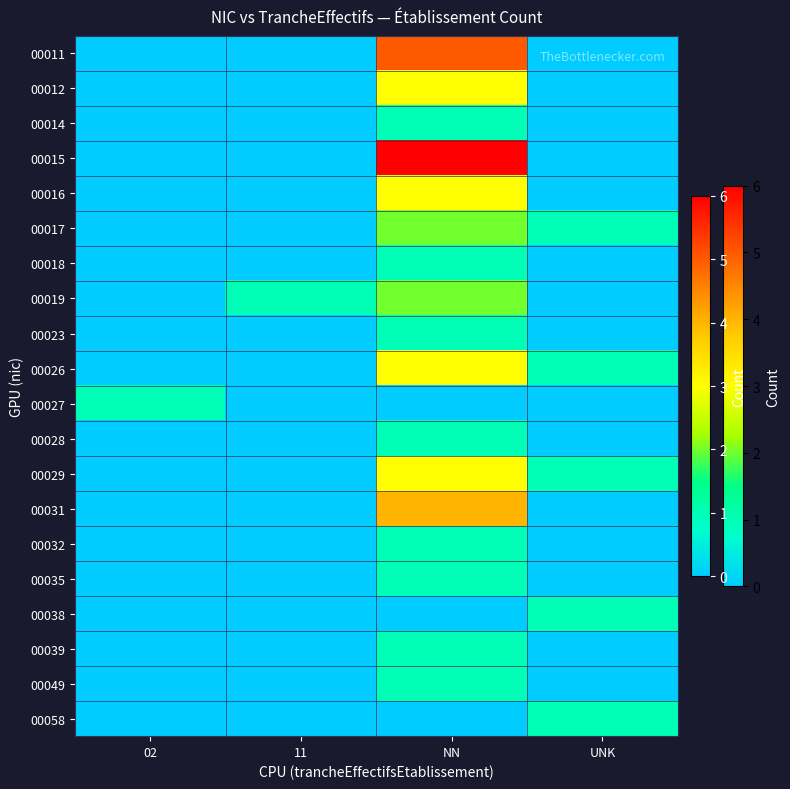

At NN, list the series in order from smallest to largest.

00027, 00038, 00058, 00014, 00018, 00023, 00028, 00032, 00035, 00039, 00049, 00017, 00019, 00012, 00016, 00026, 00029, 00031, 00011, 00015